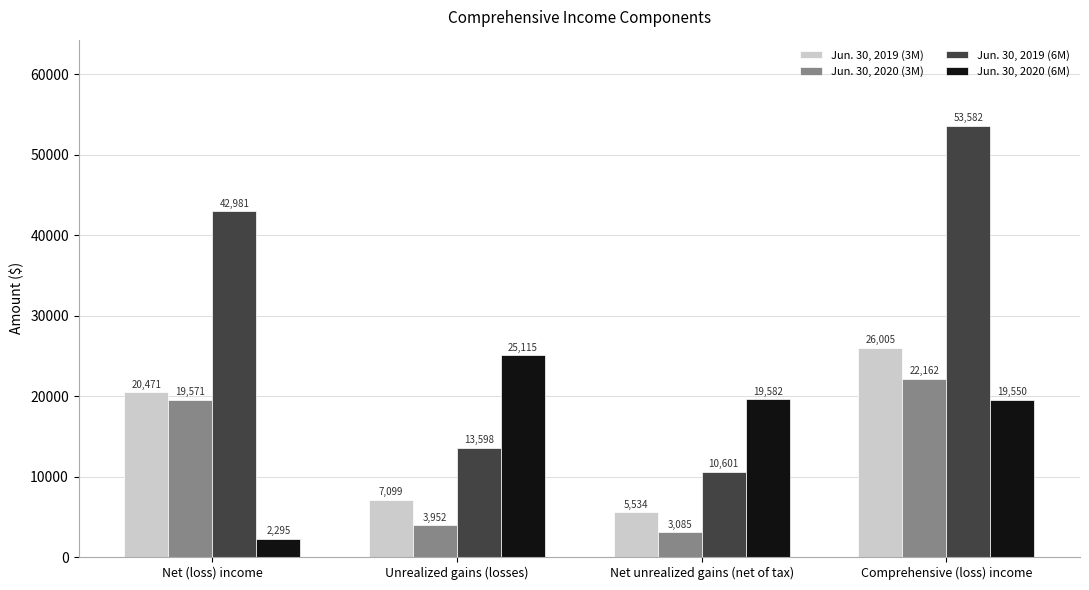

At which label does Jun. 30, 2019 (3M) reach its peak?

Comprehensive (loss) income